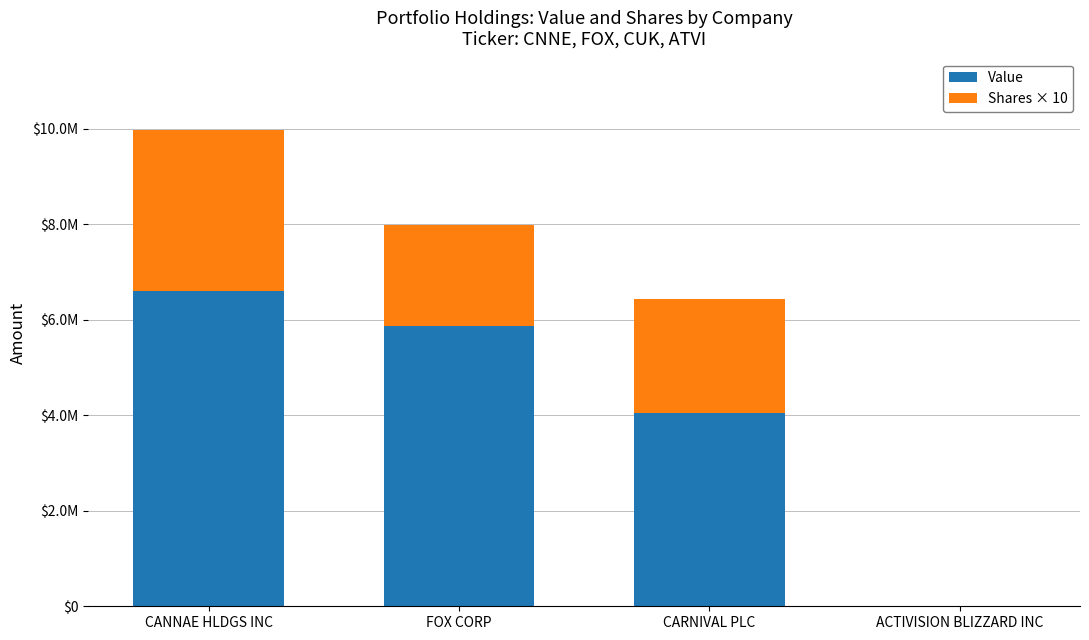

What are all the series names shown in the legend?

Value, Shares × 10